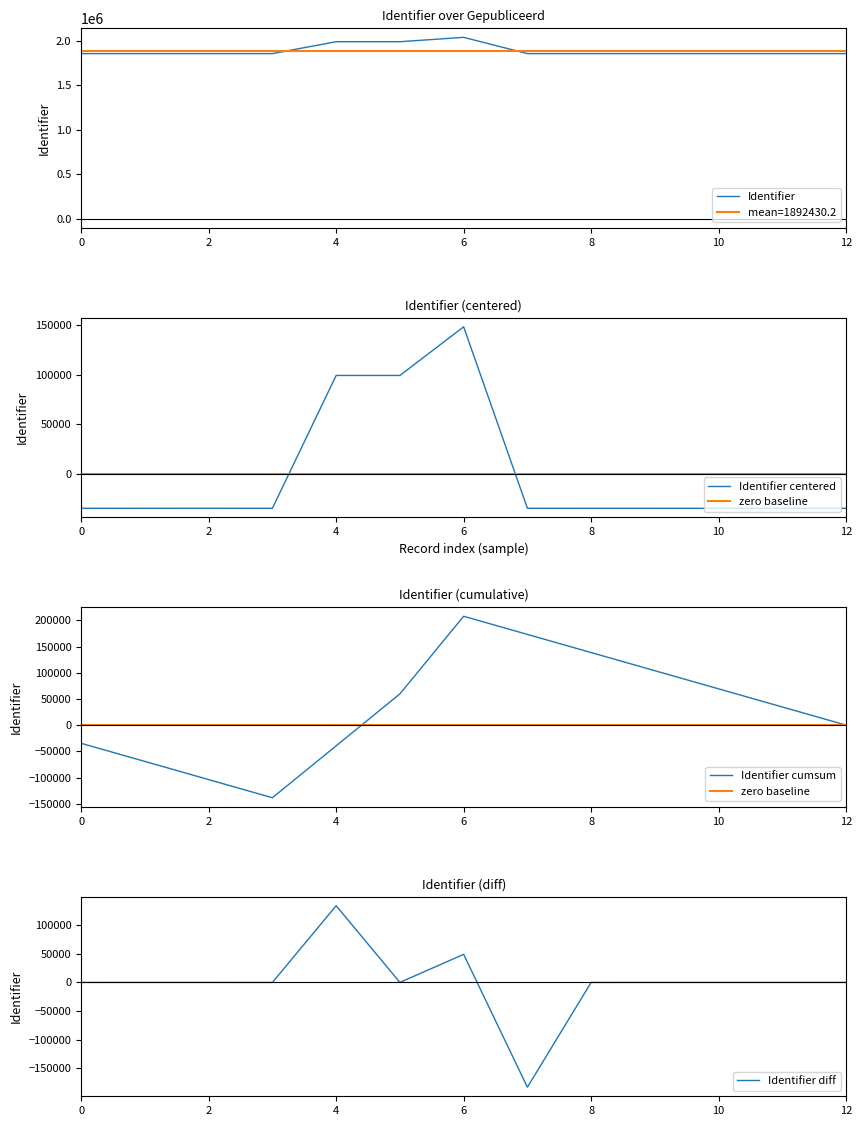

What is the minimum value for mean=1892430.2?

1892430.2